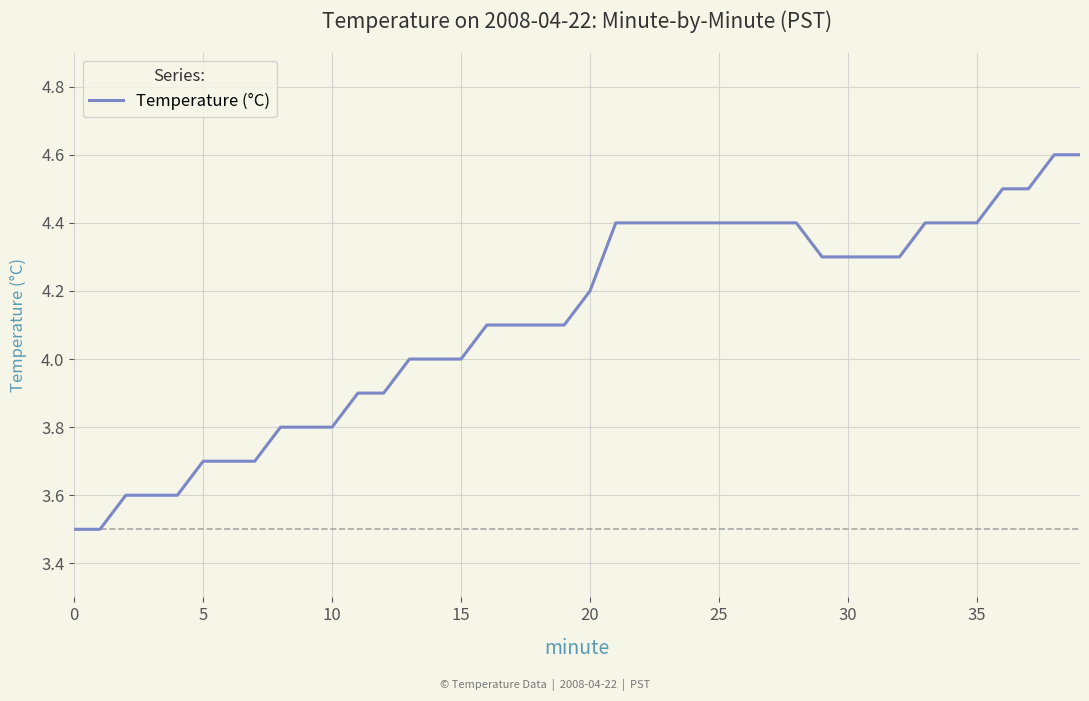

What is the difference between the maximum and minimum values?

1.1